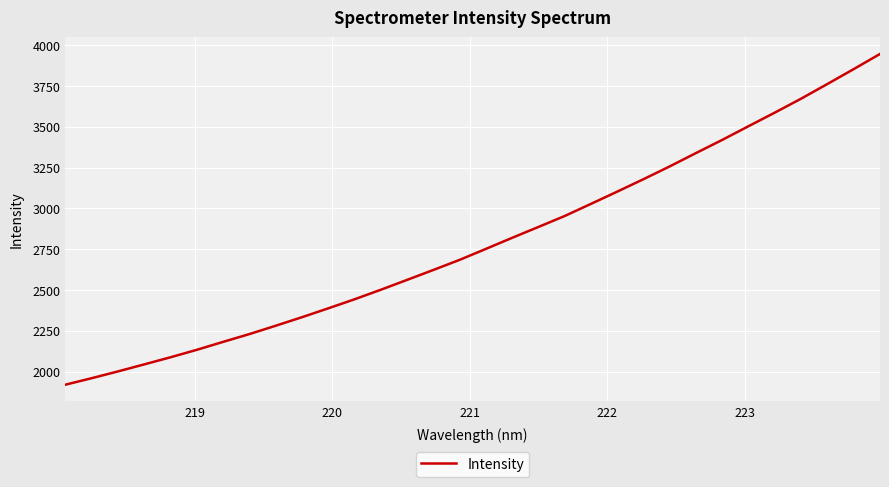

What is the minimum value shown in the chart?

1919.7